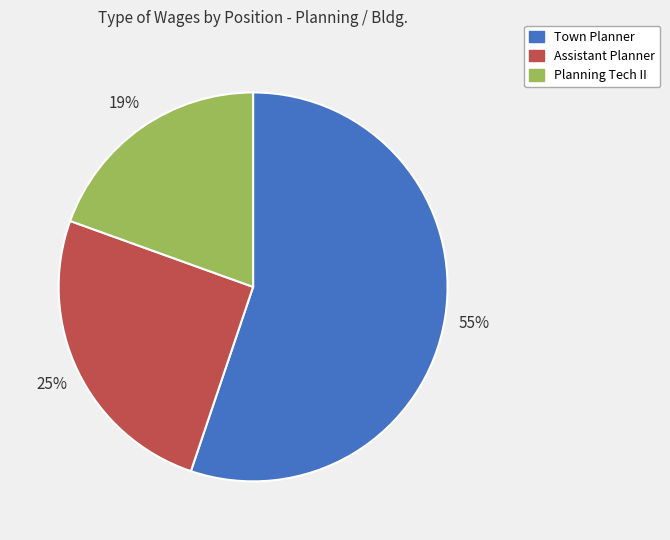

What is the smallest slice in the pie chart?

Planning Tech II